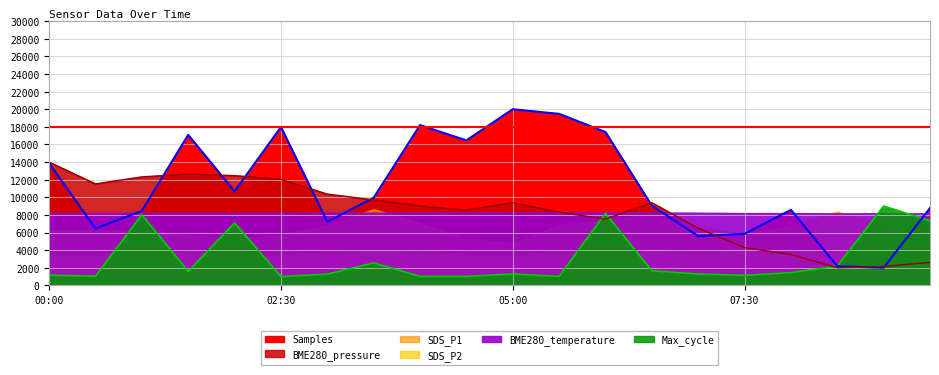

What position from the left is 00:00?

1